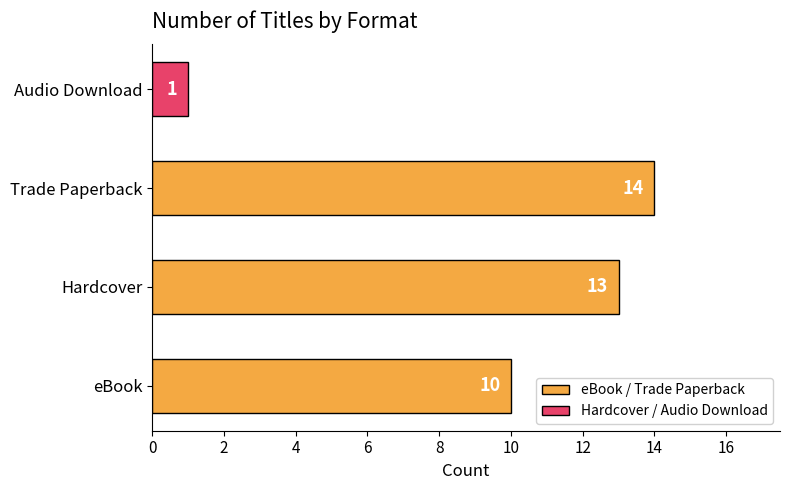

What is the change in value from Hardcover to Audio Download?

-12